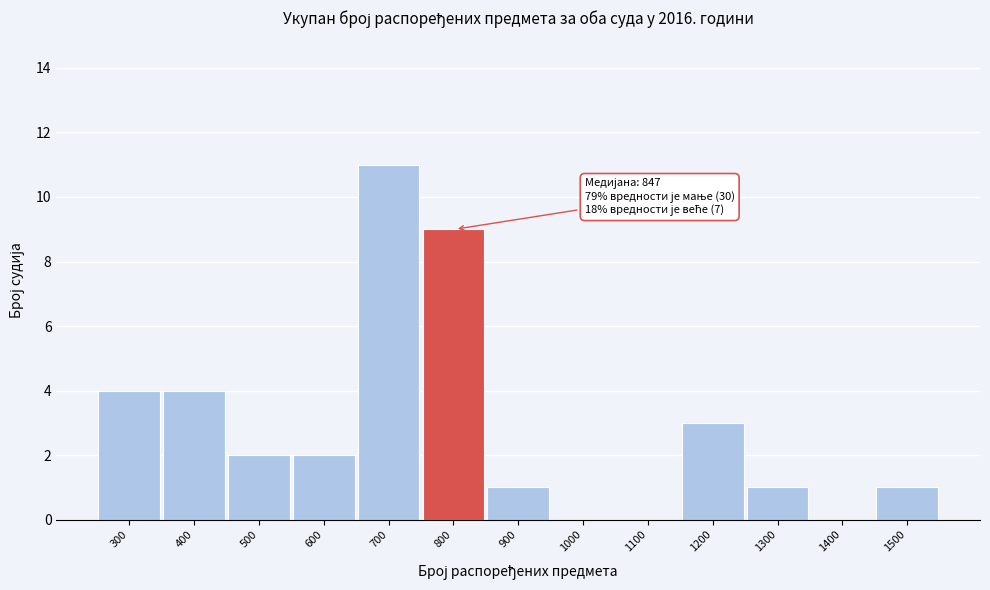

Reading left to right, what are all the values shown in this chart?

300=4	400=4	500=2	600=2	700=11	800=9	900=1	1000=0	1100=0	1200=3	1300=1	1400=0	1500=1